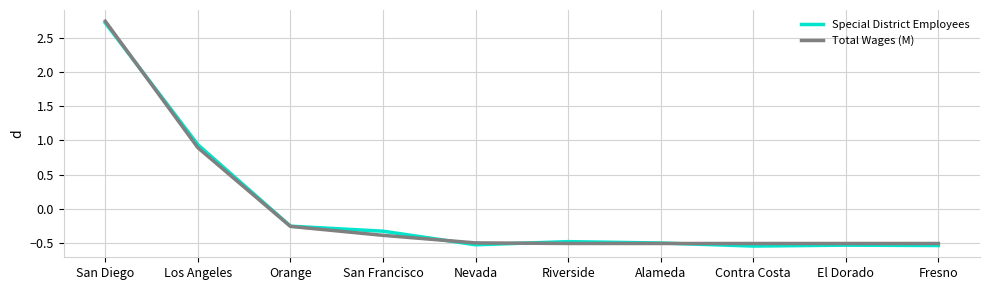

At which label does Total Wages (M) reach its peak?

San Diego